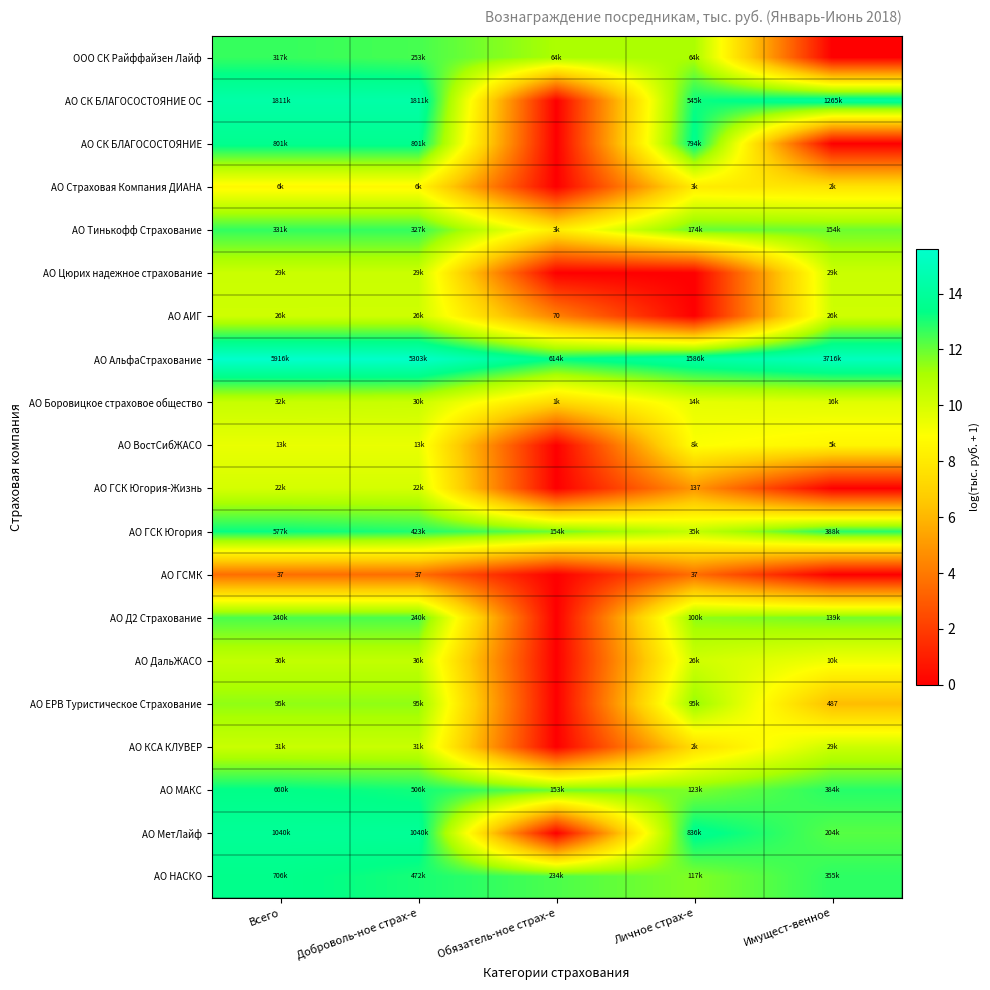

At which category is the sum across all series the highest?

Всего